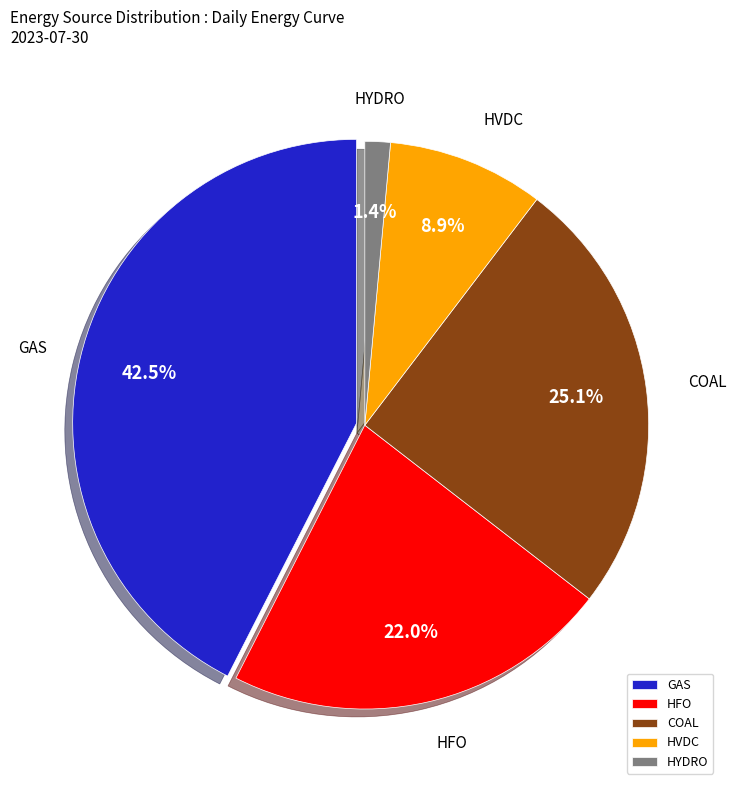

To the nearest percent, what portion does HFO represent?

22%